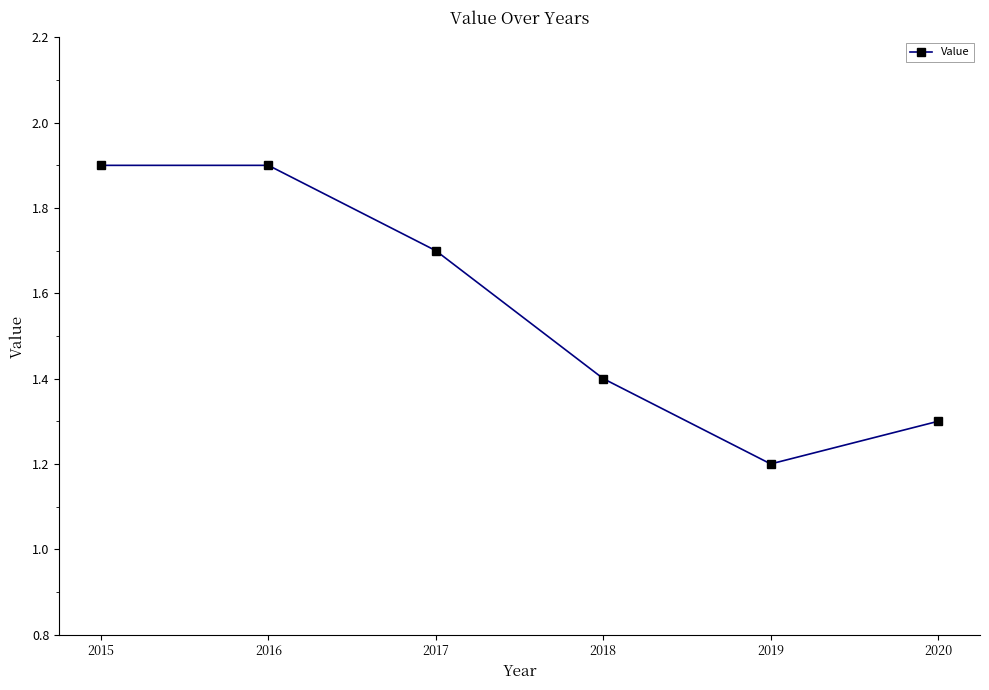

Where is the data nearest to the value 1?

2019